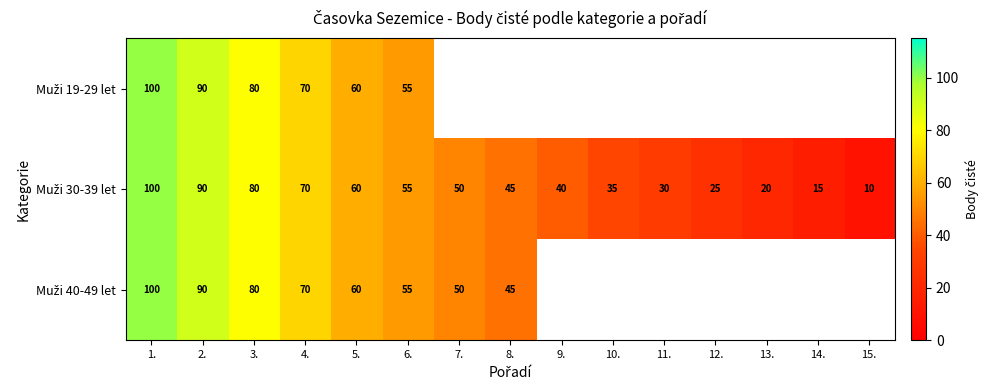

Which has a higher value, 9. or 6.?

6.